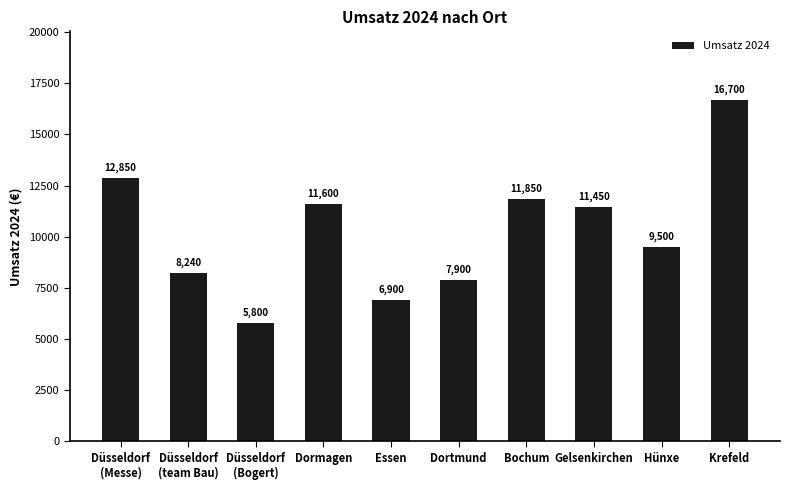

What is the label of the 2nd bar from the right?

Hünxe